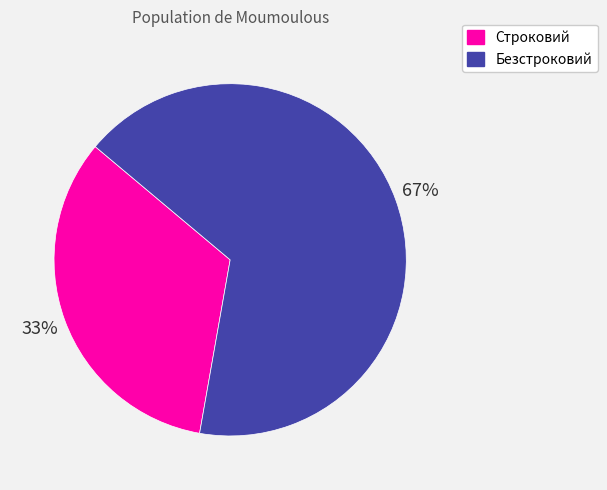

Which category has the biggest portion of the pie?

Безстроковий